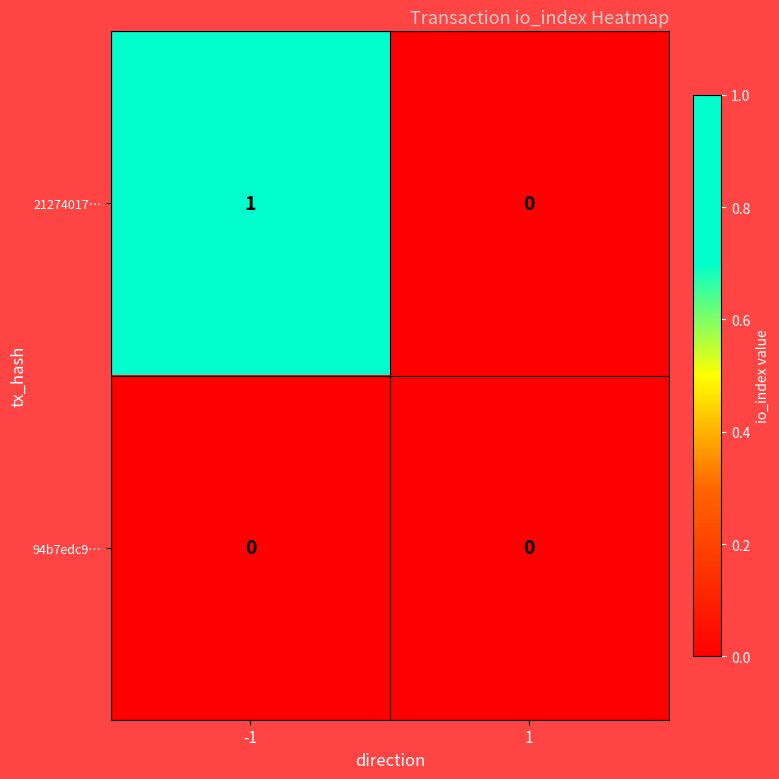

Which series has the largest range (max minus min)?

21274017…